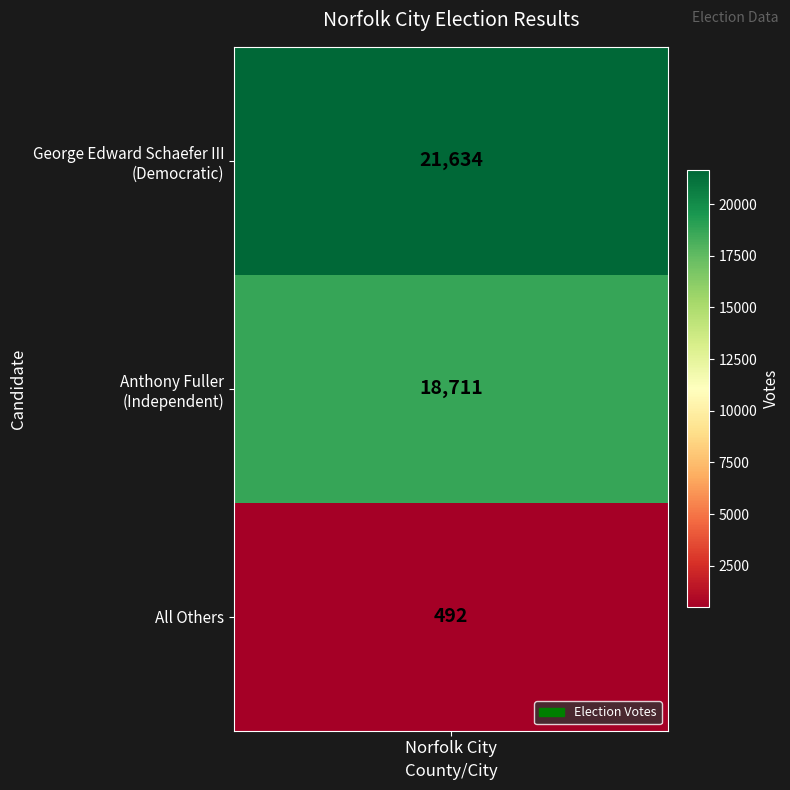

What is the difference between the maximum and minimum values?

21142